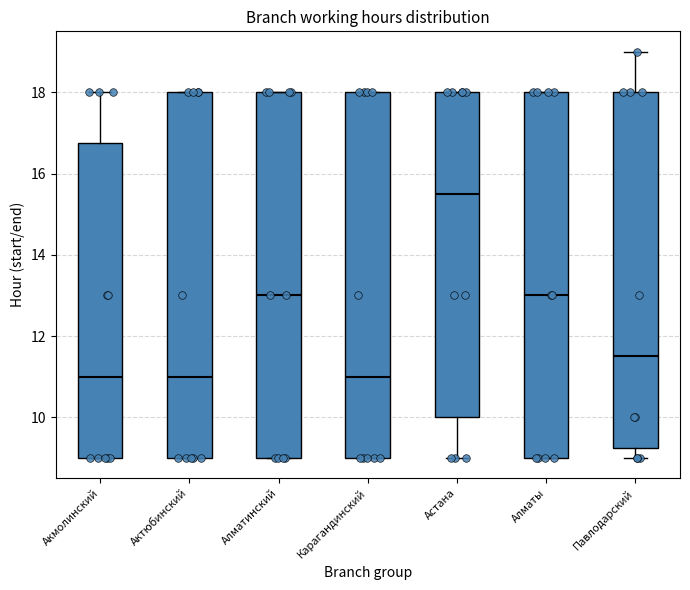

Reading left to right, read every box against the y-axis: the position of its median line, the range the box covers, and the ends of its whiskers. The values are not printed on the chart, so give them approximately, as read against the axis.

Акмолинский: median 11.0, box 9.0 to 16.8, whiskers 9.0 to 18.0
Актюбинский: median 11.0, box 9.0 to 18.0, whiskers 9.0 to 18.0
Алматинский: median 13.0, box 9.0 to 18.0, whiskers 9.0 to 18.0
Карагандинский: median 11.0, box 9.0 to 18.0, whiskers 9.0 to 18.0
Астана: median 15.6, box 10.0 to 18.0, whiskers 9.0 to 18.0
Алматы: median 13.0, box 9.0 to 18.0, whiskers 9.0 to 18.0
Павлодарский: median 11.6, box 9.2 to 18.0, whiskers 9.0 to 19.0